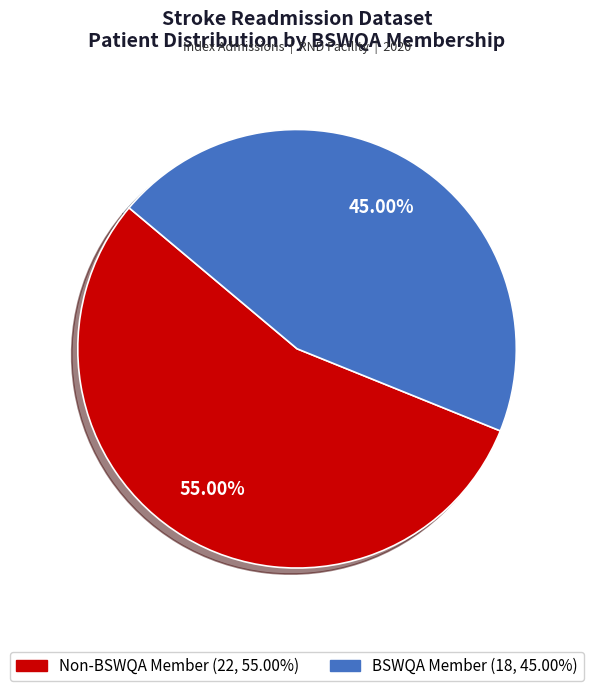

Is there a majority slice in this chart?

Yes